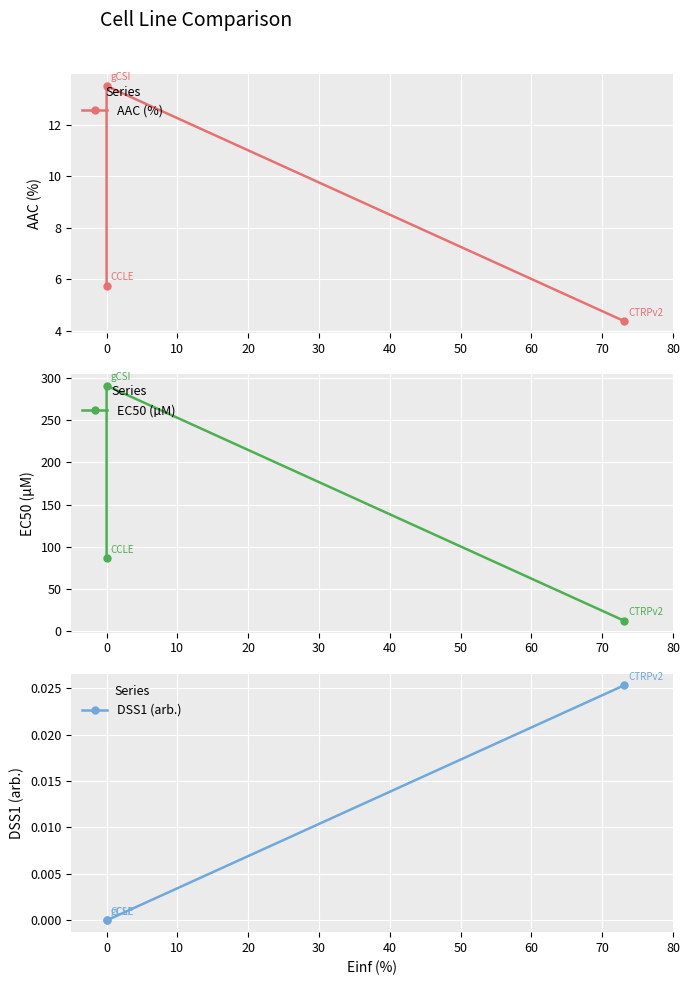

List the series in order of their peak value, highest first.

EC50 (µM), AAC (%), DSS1 (arb.)